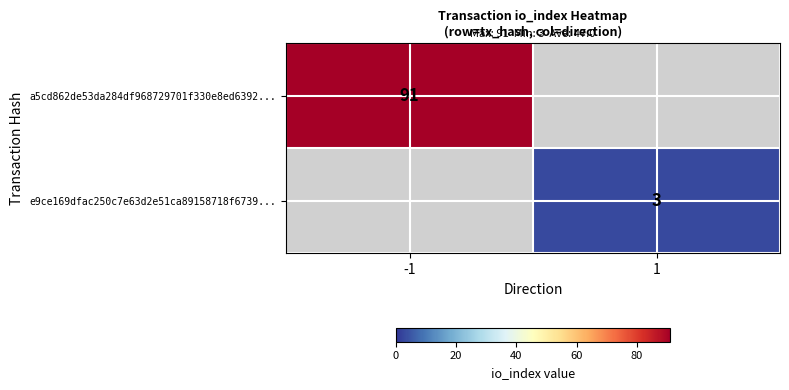

Is the value of e9ce169dfac250c7e63d2e51ca89158718f6739... at 1 greater than the value of a5cd862de53da284df968729701f330e8ed6392... at -1?

No